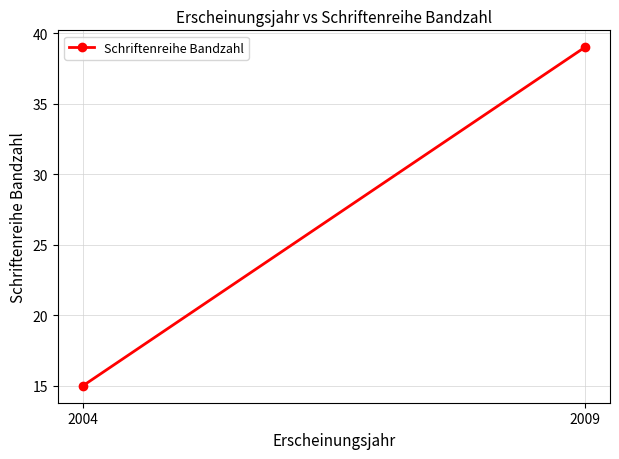

At which label is the value closest to 27?

2004